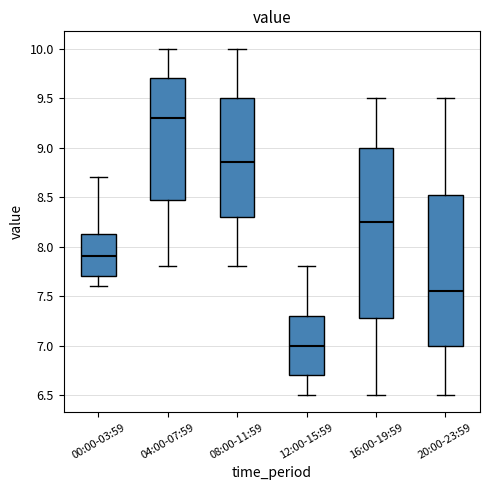

Where is the upper edge of the box for 20:00-23:59 on the y-axis? The values are not printed on the chart, so give them approximately, as read against the axis.

8.55